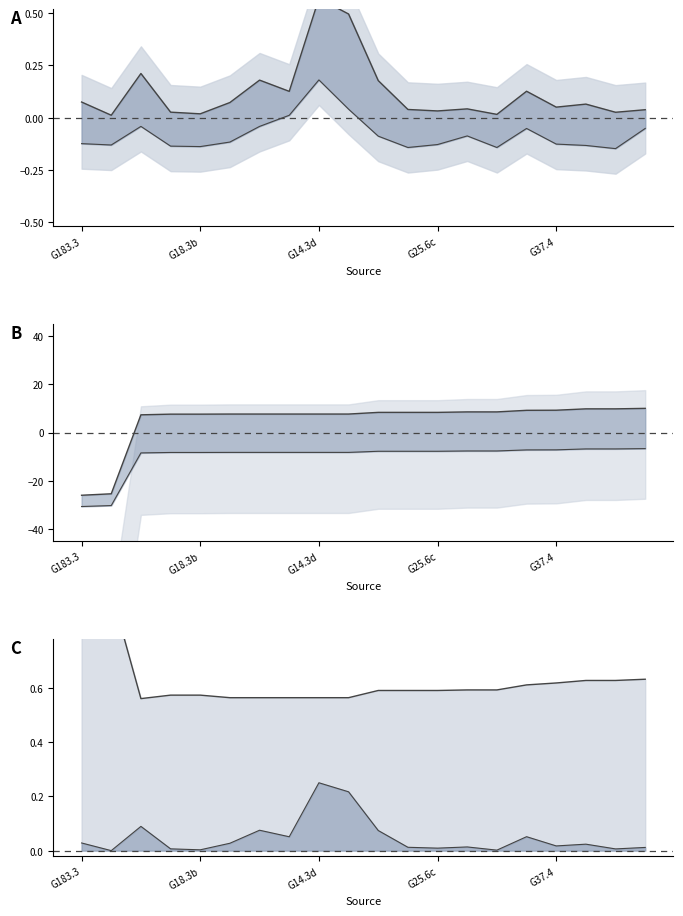

What is the lowest value of the l series?

0.6